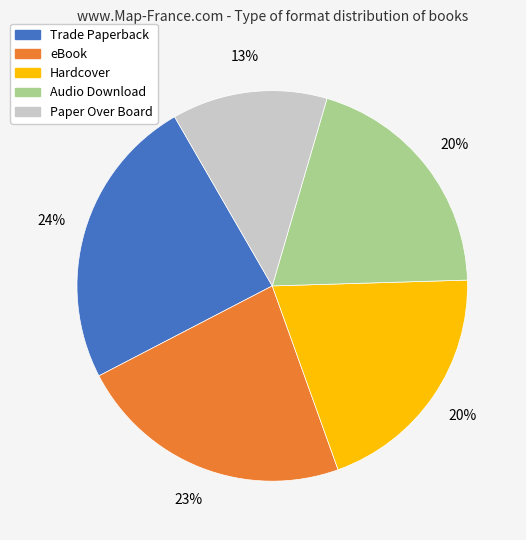

To the nearest percent, what is the combined percentage of Hardcover and eBook?

43%